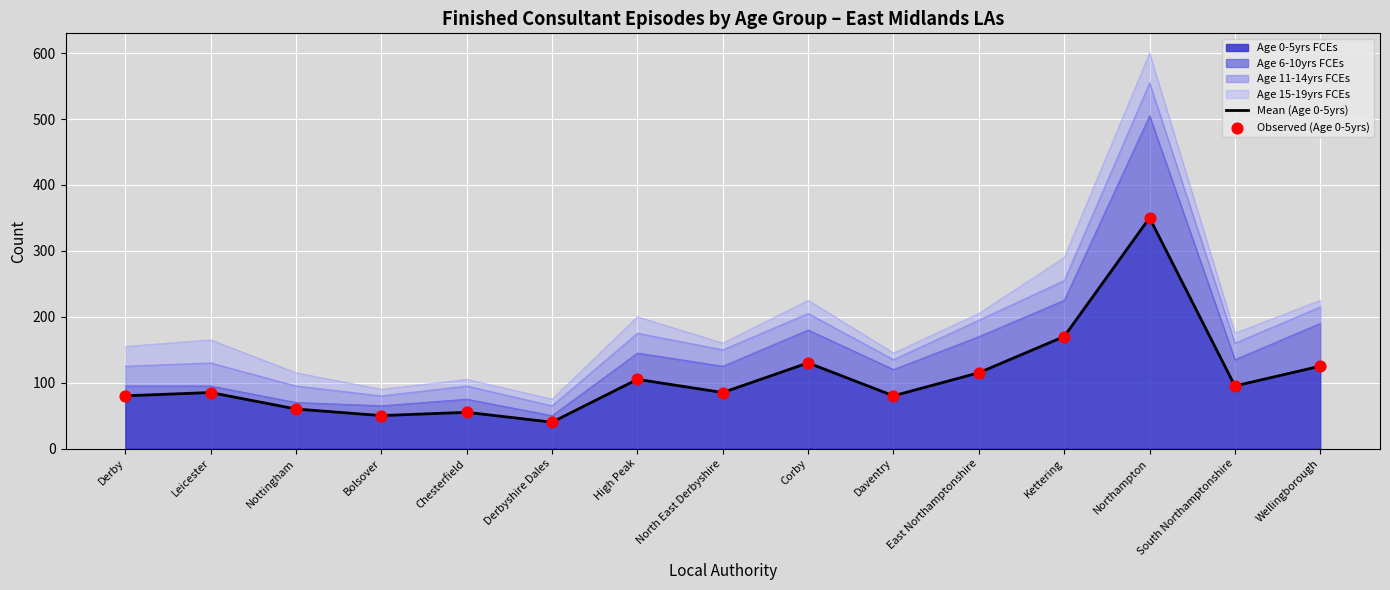

At which category is the sum across all series the highest?

Northampton